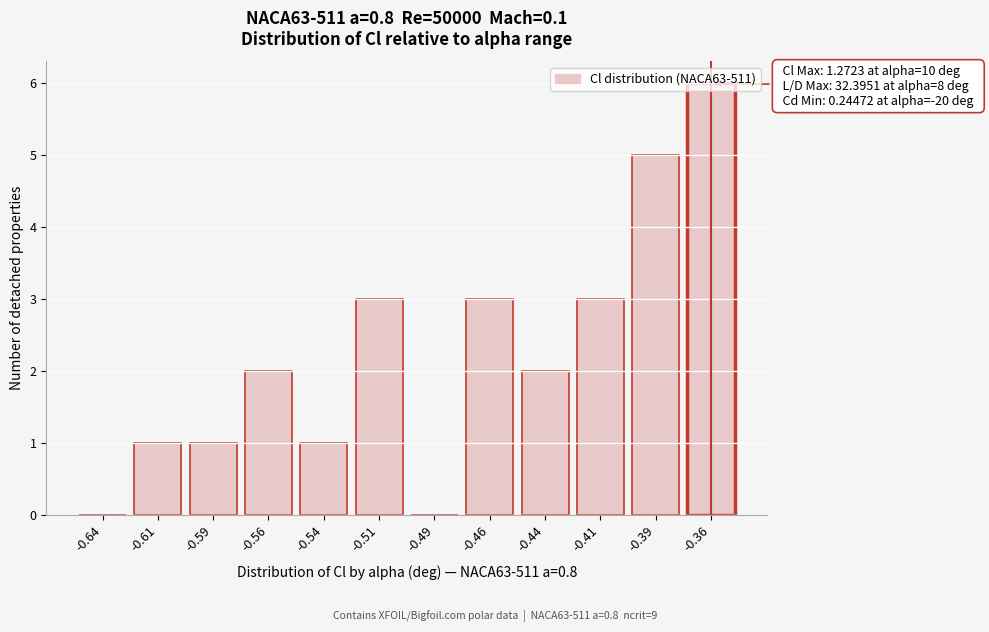

Which has a higher value, -0.51 or -0.59?

-0.51